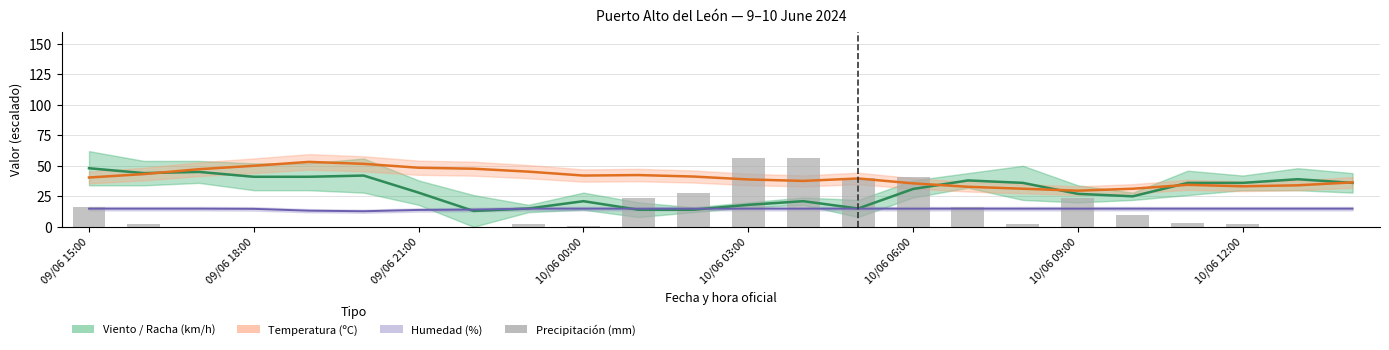

How many data points in Temperatura (ºC) are above 40?

12